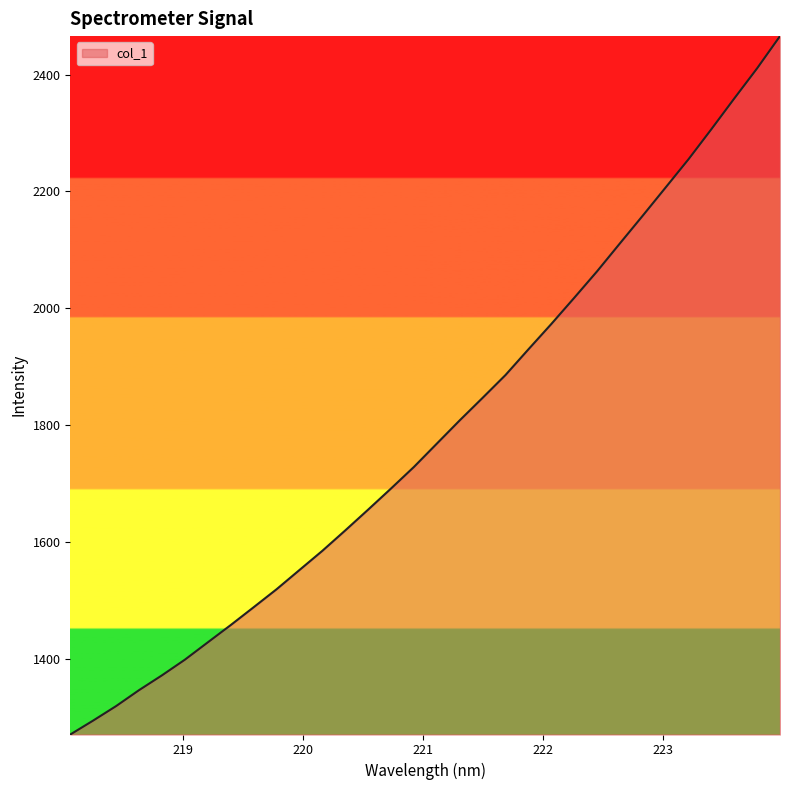

What is the difference between the maximum and minimum values?

1195.3